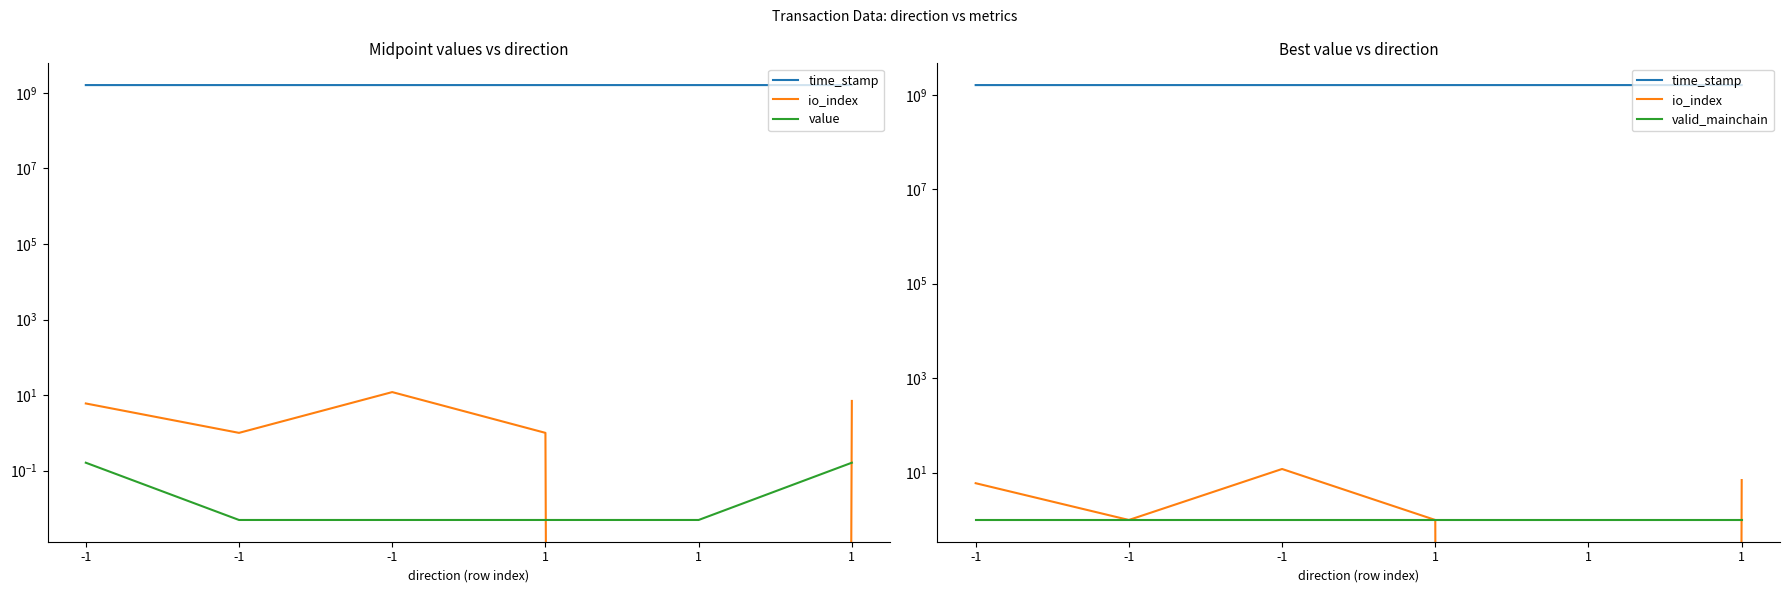

At which label does io_index reach its peak?

-1